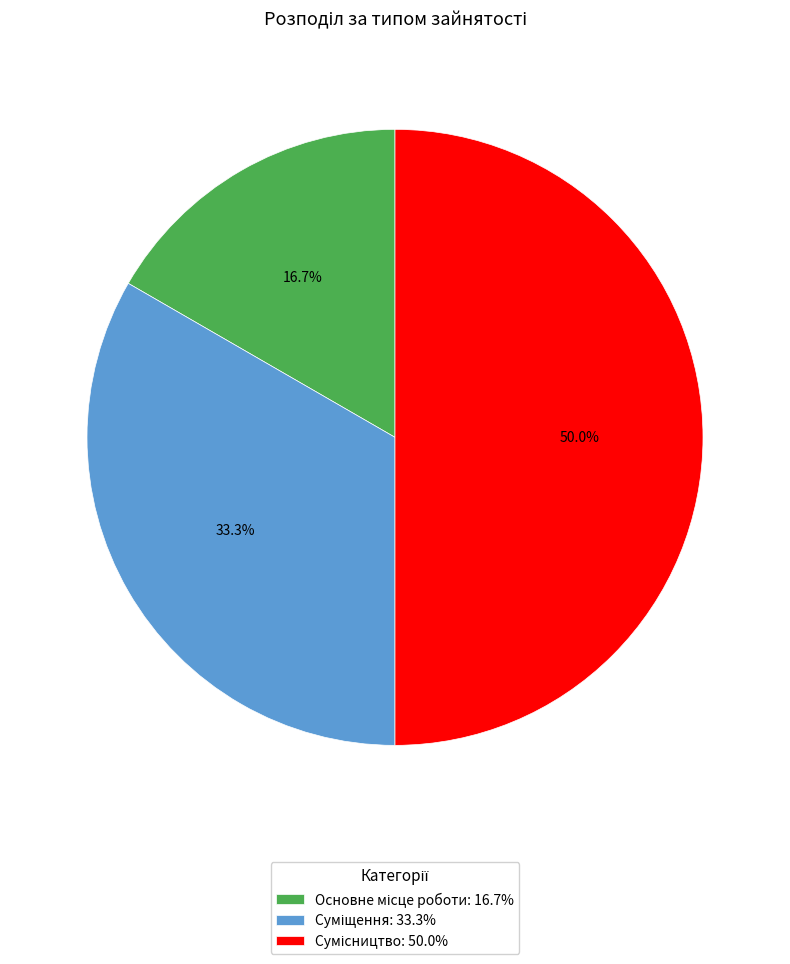

Count the number of slices in the pie.

3